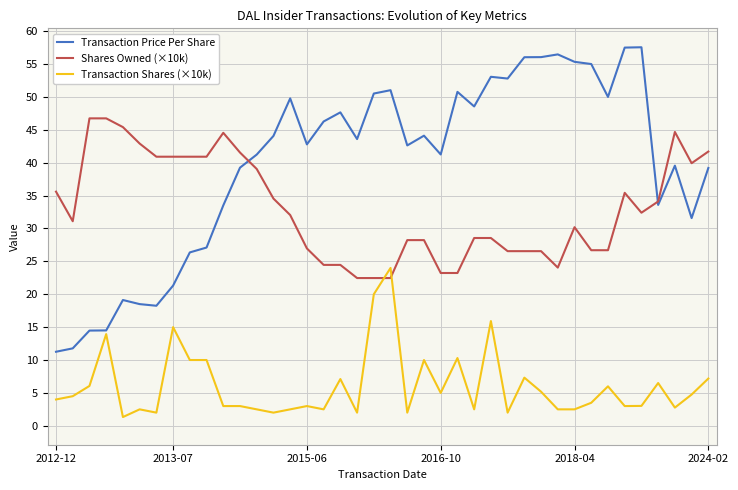

Does the chart have visible grid lines?

Yes